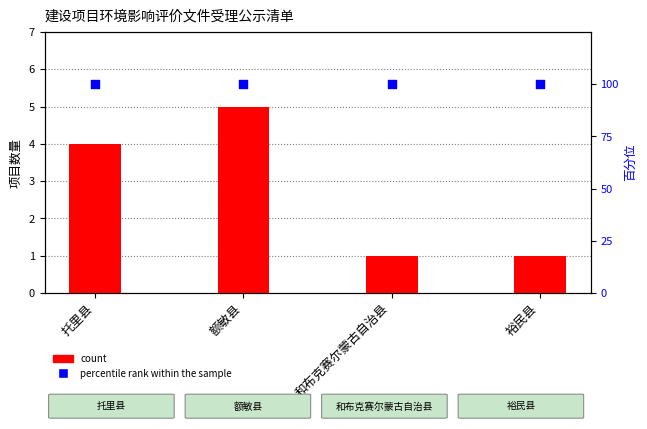

Is the value of percentile rank within the sample at 和布克赛尔蒙古自治县 greater than the value of count at 托里县?

Yes